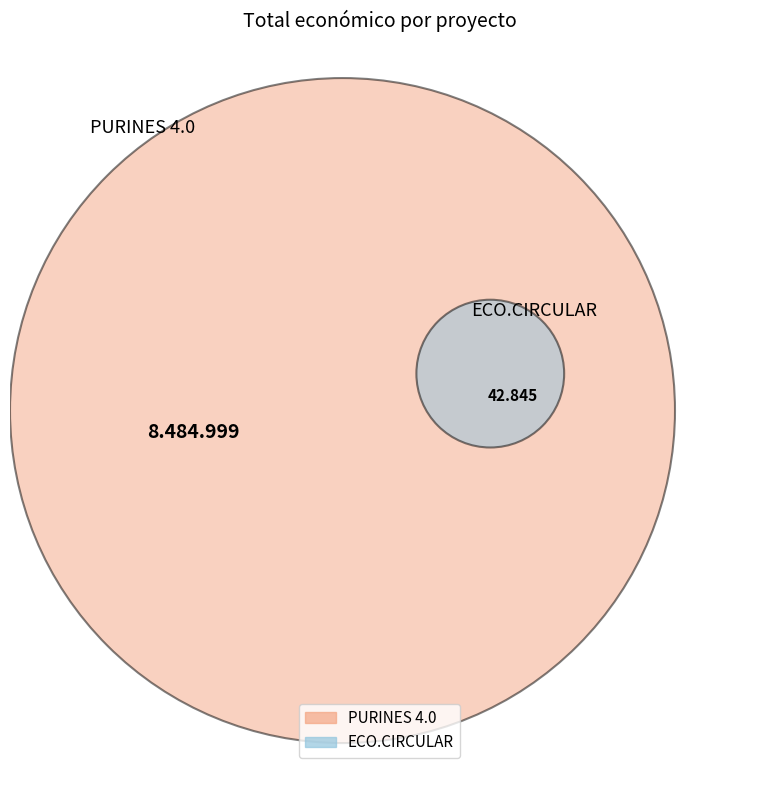

The ECO.CIRCULAR slice represents 1% of the pie. True or false?

True